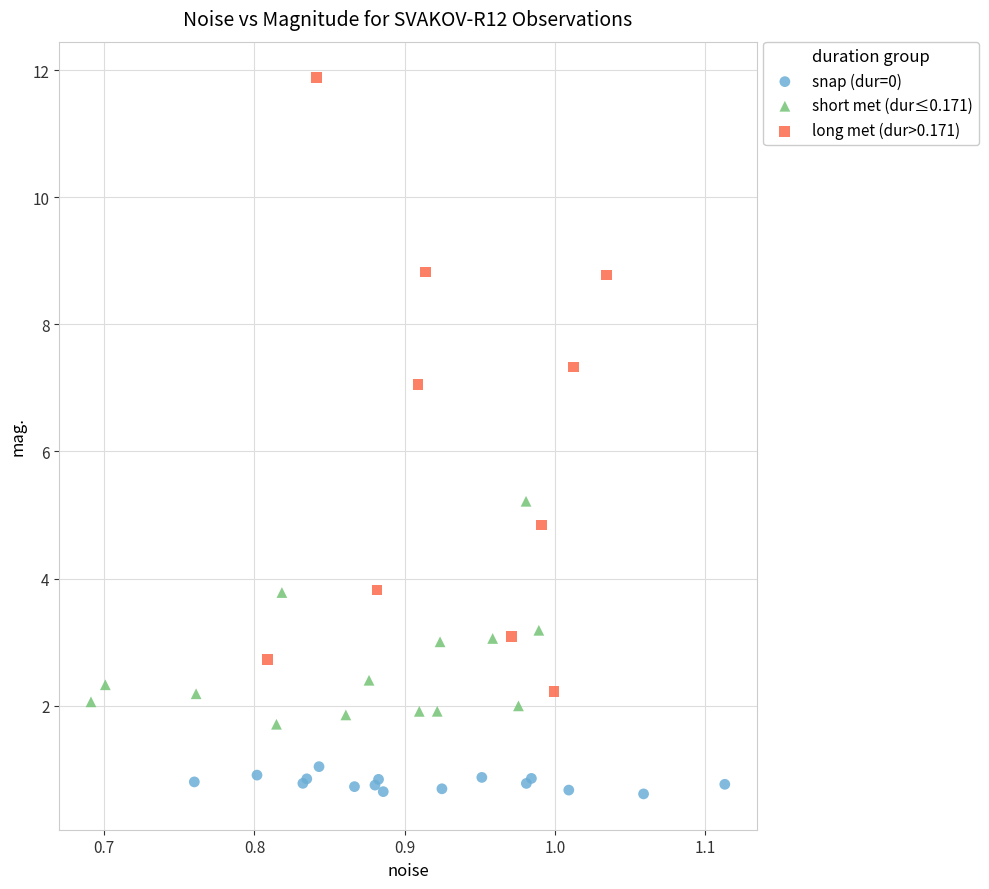

Which series contains the lowest Y value?

snap (dur=0)